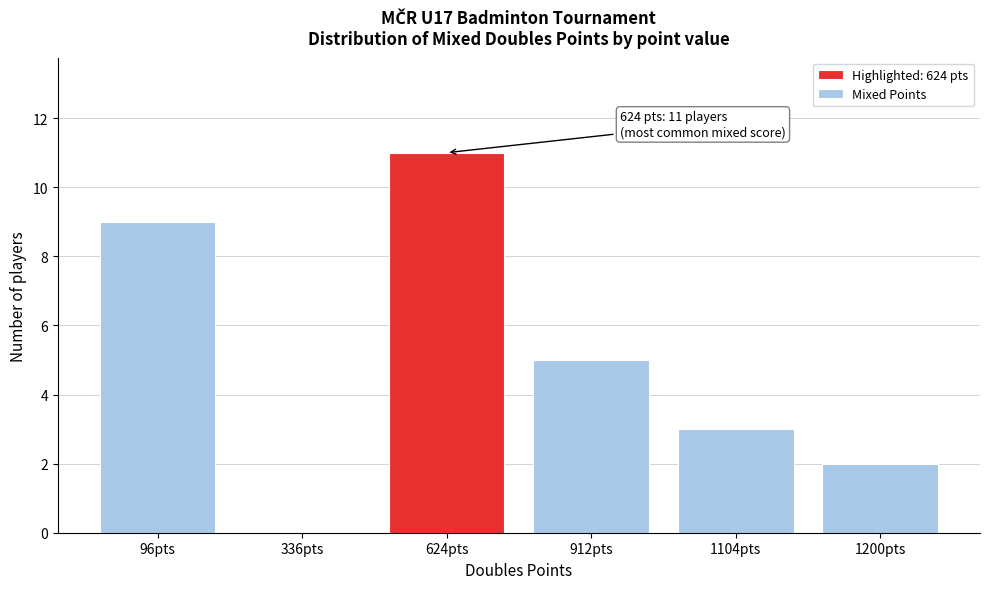

Reading left to right, what are all the values shown in this chart?

96pts=9	336pts=0	624pts=11	912pts=5	1104pts=3	1200pts=2